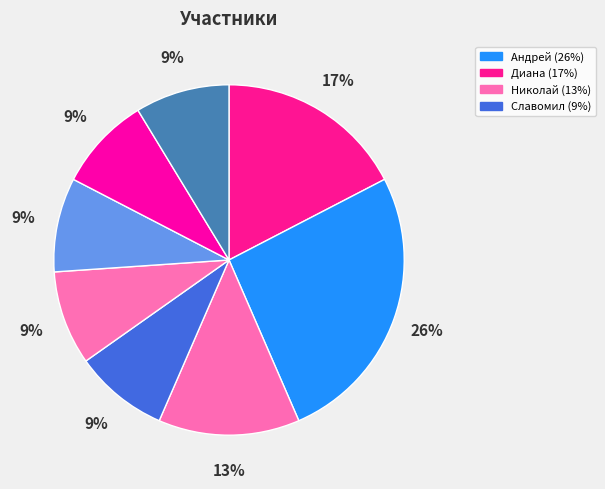

How many segments does this pie chart have?

8